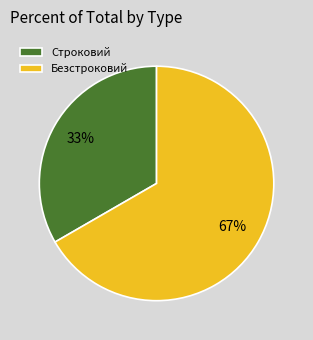

To the nearest percent, what is the combined percentage of Строковий and Безстроковий?

100%